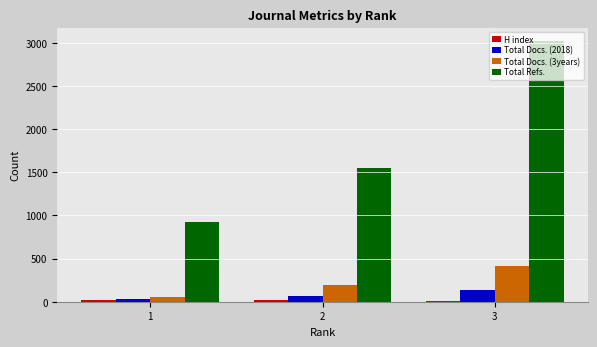

Rank the categories by Total Docs. (2018) value from lowest to highest.

1, 2, 3